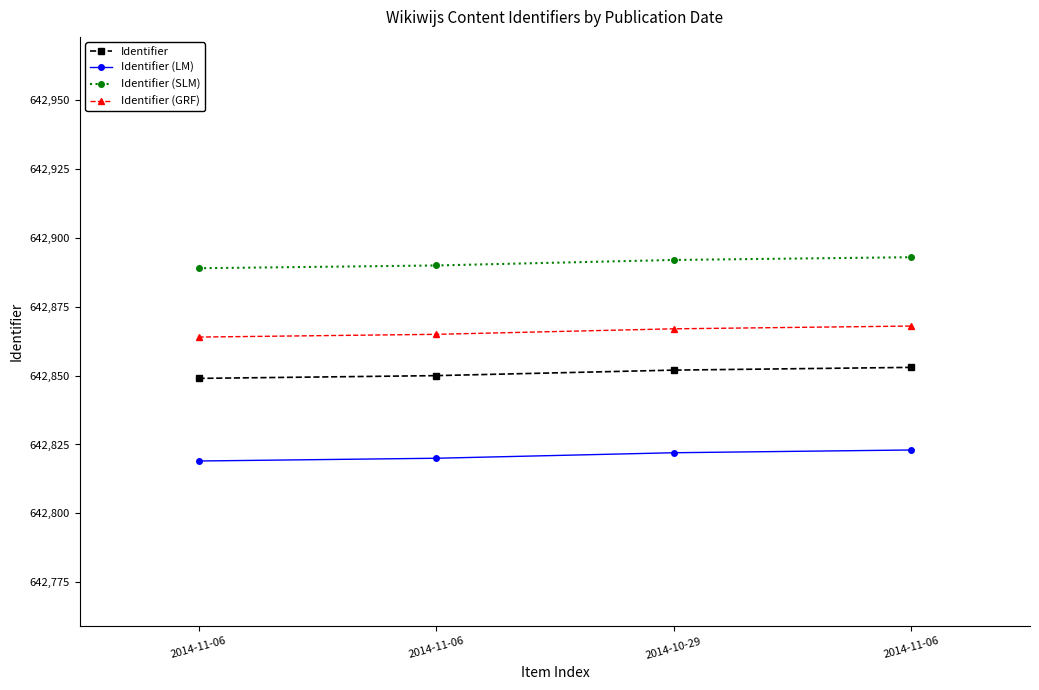

How many data points does each series have?

4